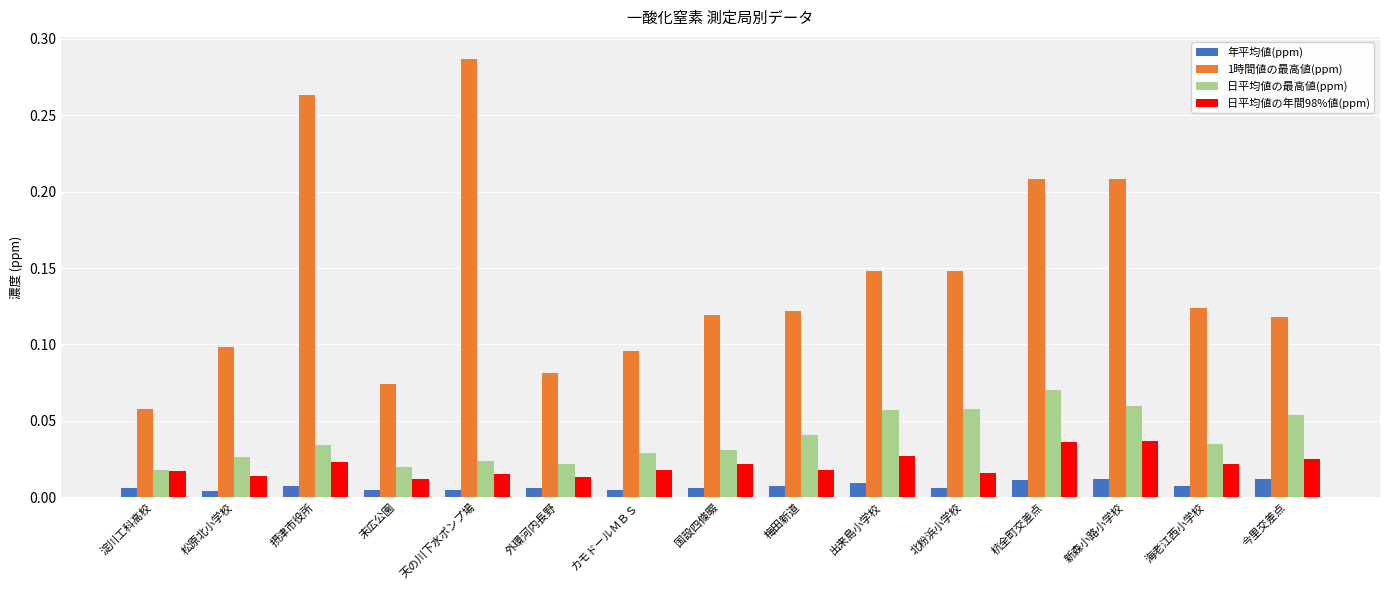

The 1時間値の最高値(ppm) series shows 0.0 at 国設四條畷. True or false?

False